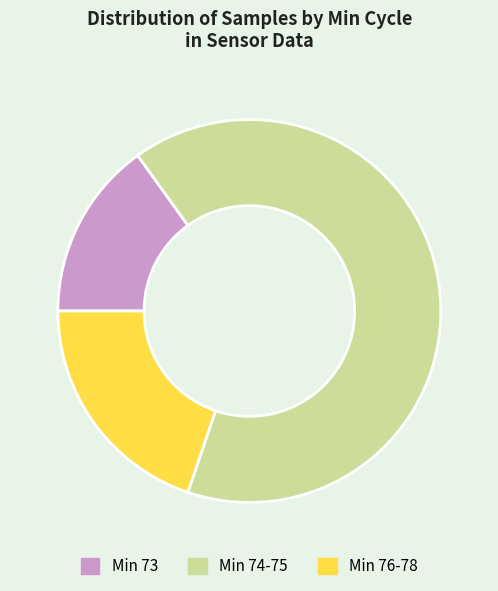

Which has a higher value, Min 73 or Min 76-78?

Min 76-78